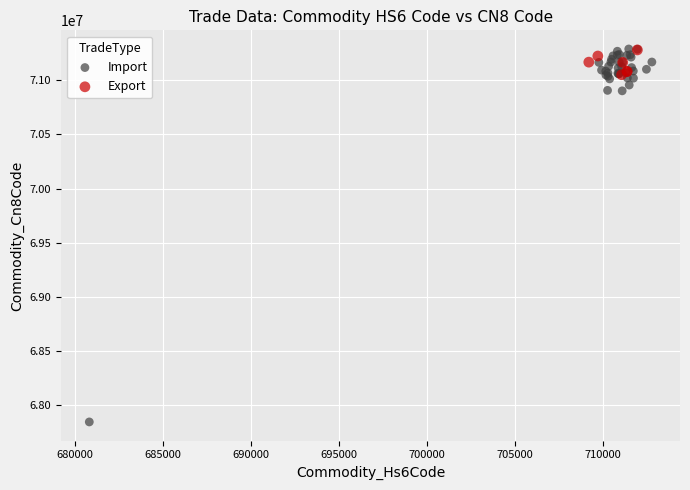

Which series contains the lowest Y value?

Import